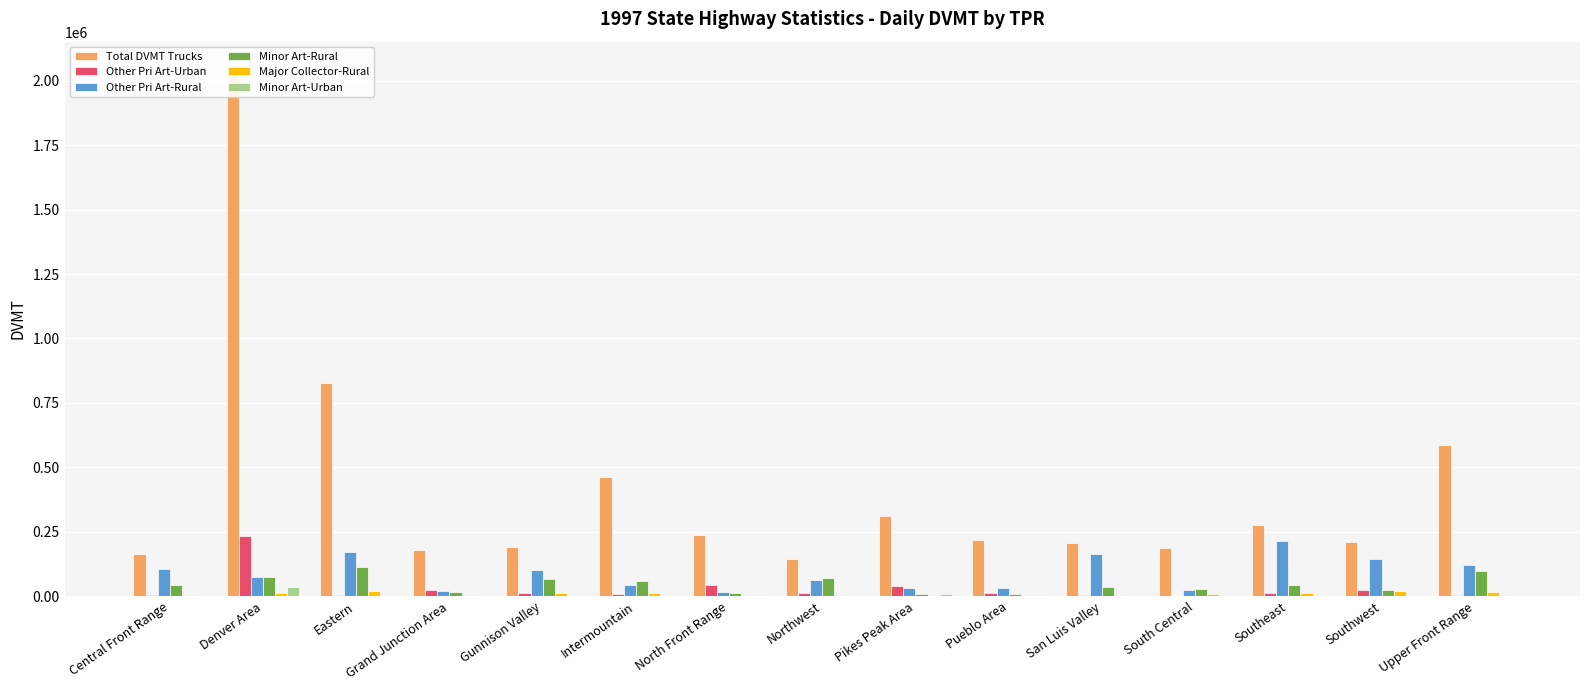

The Minor Art-Rural series shows 16842.2 at Gunnison Valley. True or false?

False